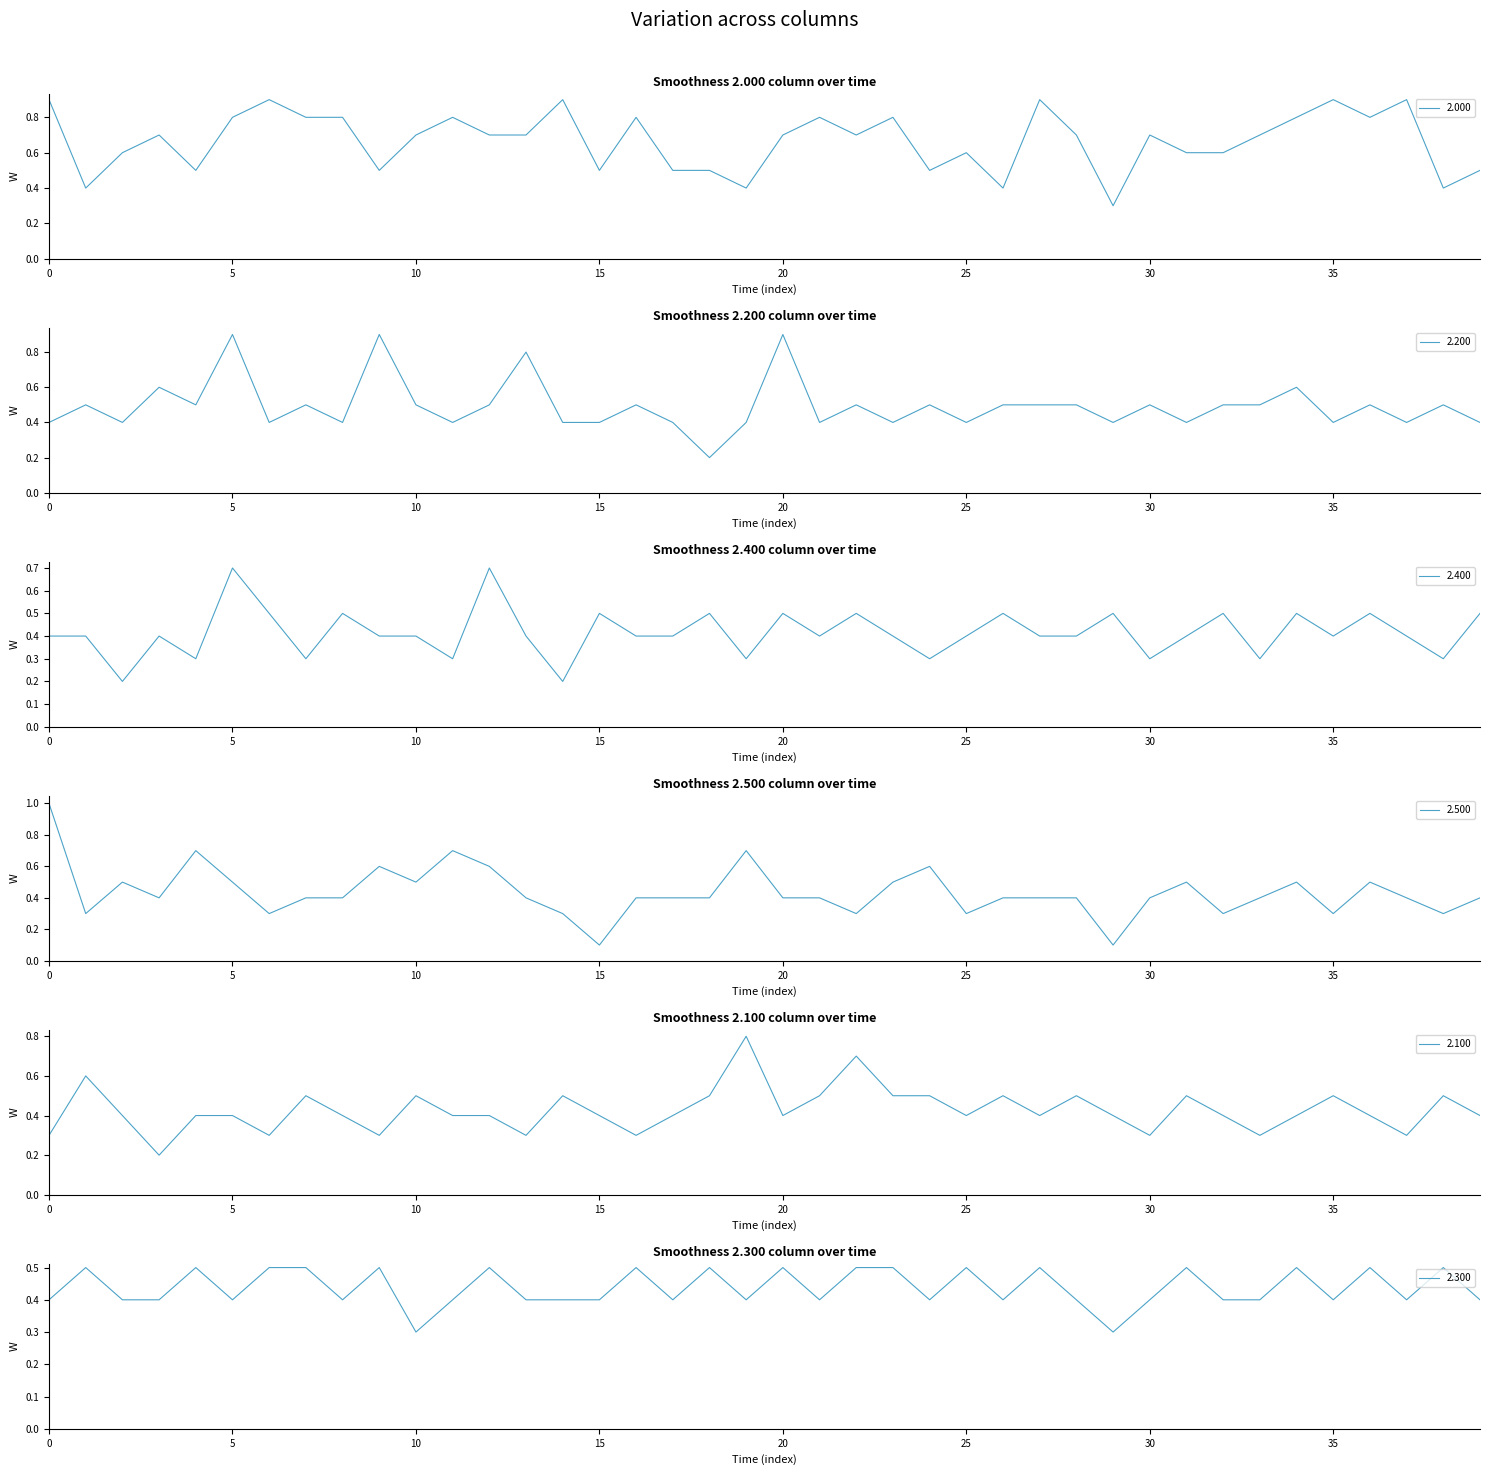

What is the spread (max minus min) of values at 18?

0.3